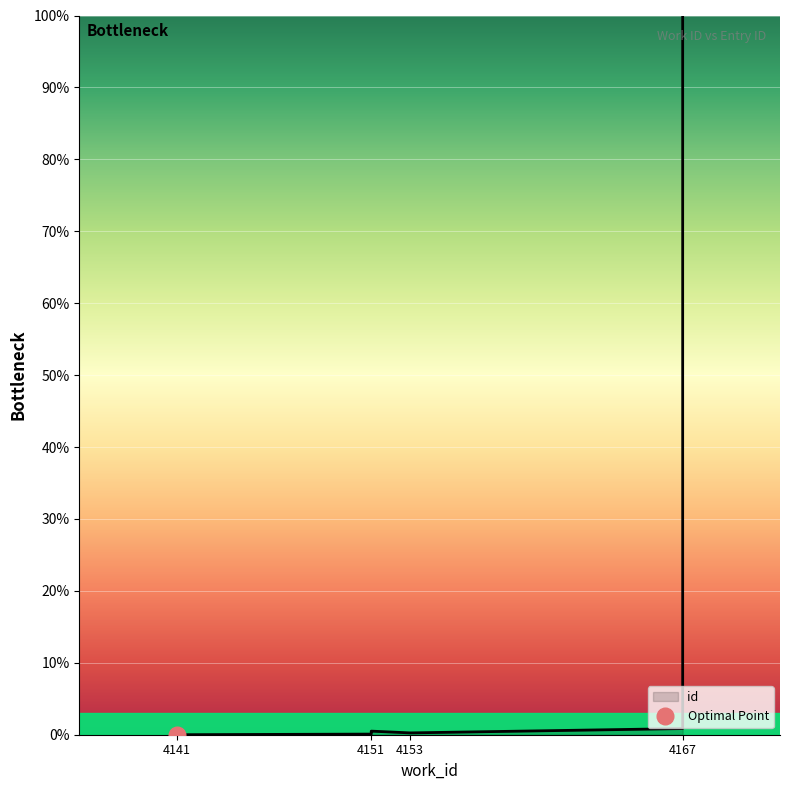

True or false: the data shows 0.5 at 4151.

True